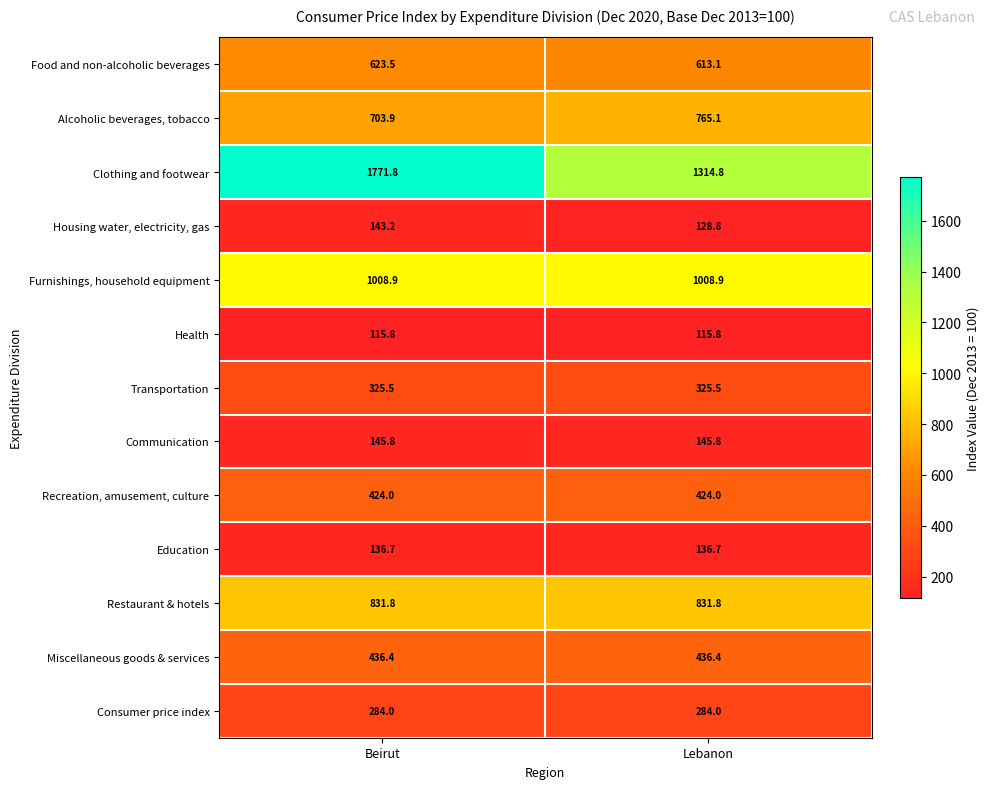

What is the sum of all Housing water, electricity, gas values?

272.0